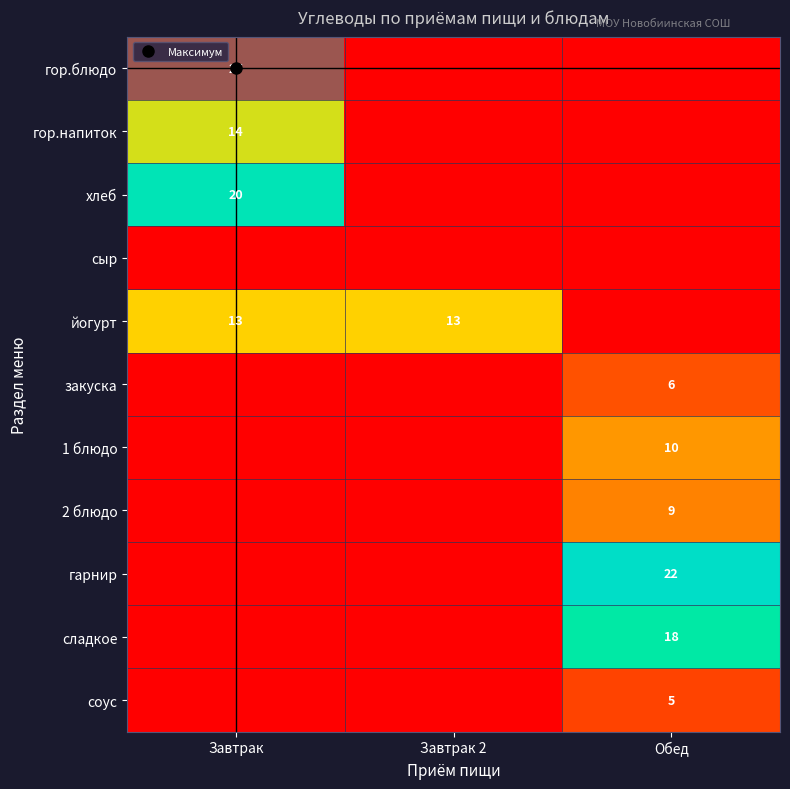

List the series in order of their peak value, highest first.

гор.блюдо, гарнир, хлеб, сладкое, гор.напиток, йогурт, 1 блюдо, 2 блюдо, закуска, соус, сыр